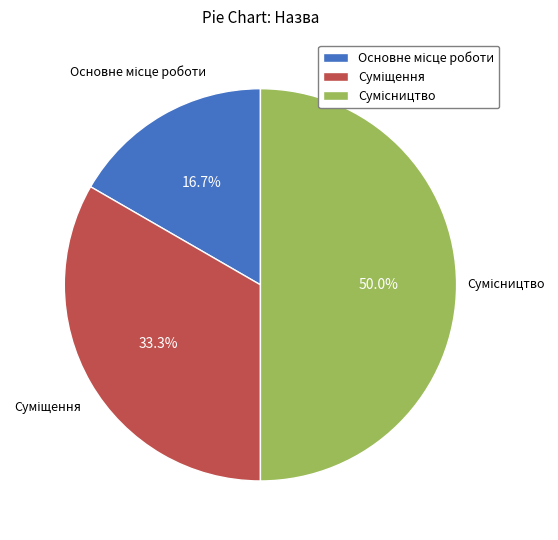

What percentage do Основне місце роботи and Сумісництво together represent?

66.7%